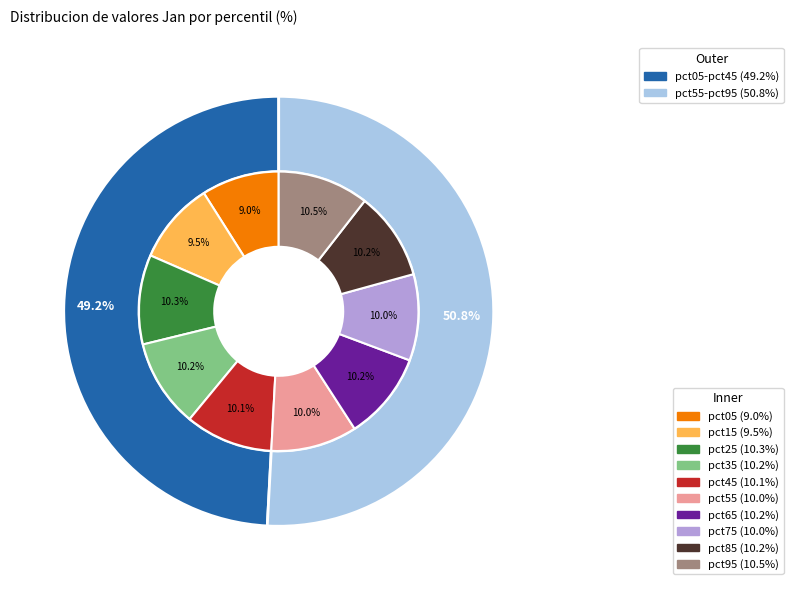

How much of the chart is everything except pct75?

90.0%